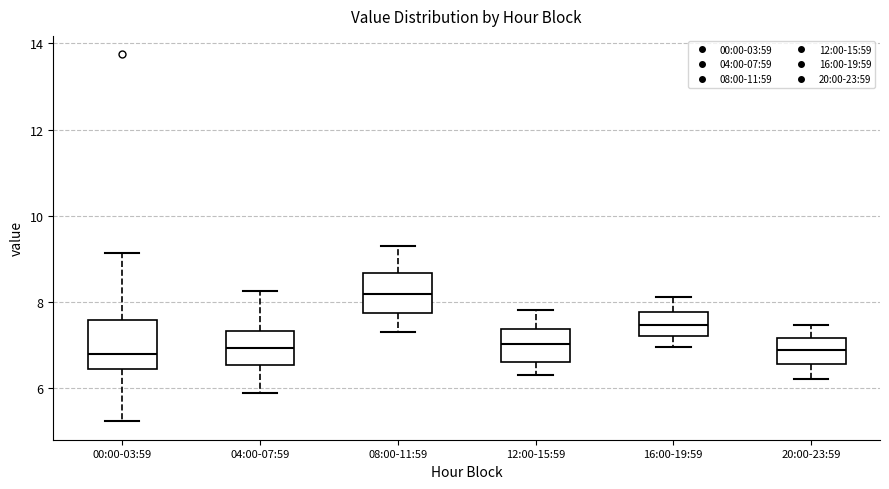

Which box's median line is the highest?

08:00-11:59